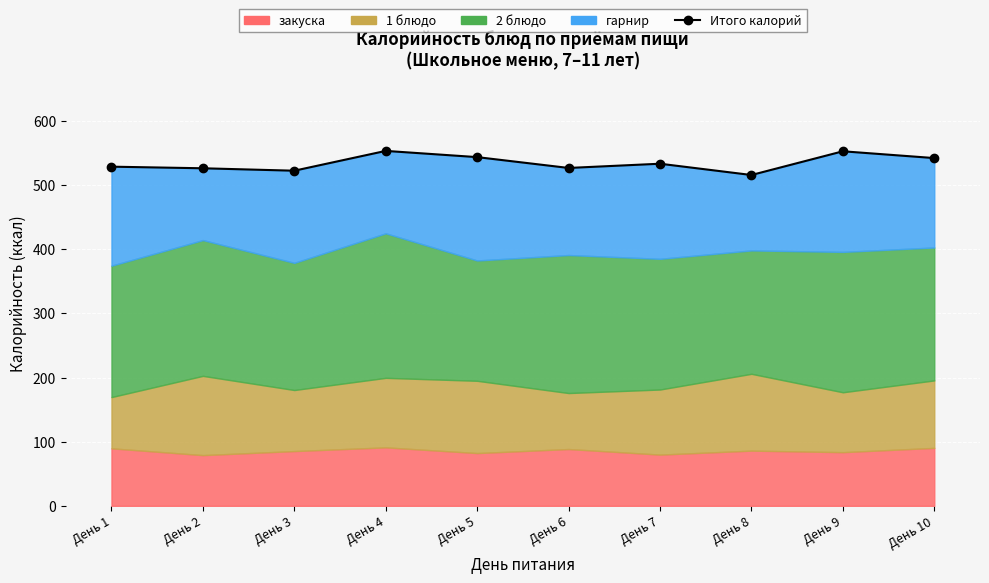

Reading right to left, list all the values displayed in this chart.

542.3	552.9	515.9	533.5	526.9	543.8	553.5	522.6	526.4	528.9